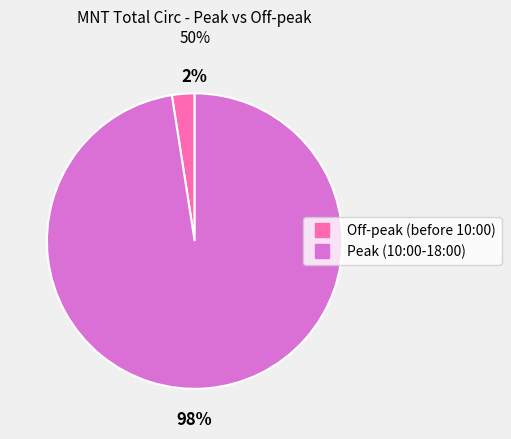

To the nearest percent, what is the average slice percentage?

50%